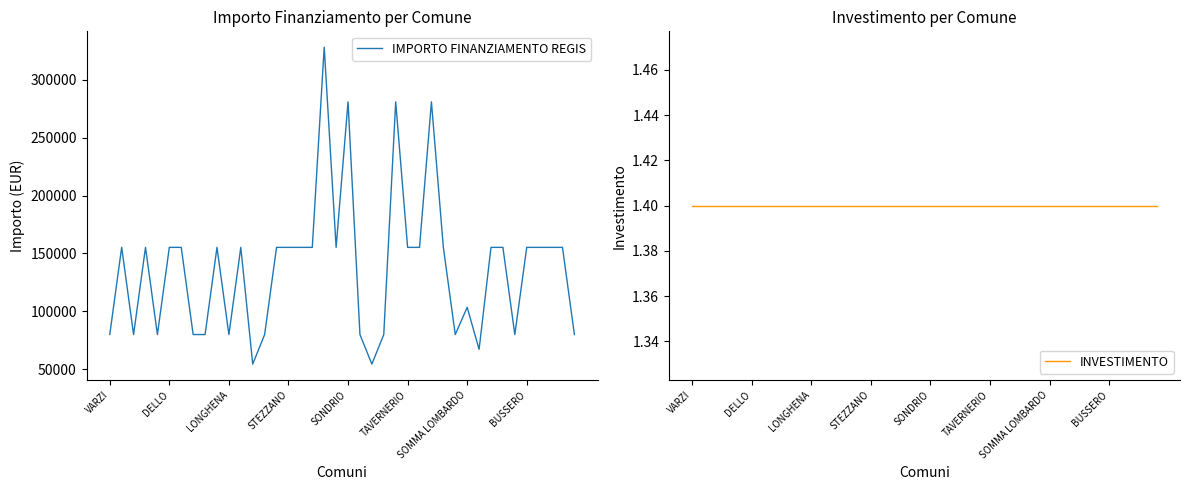

What is the sum of all IMPORTO FINANZIAMENTO REGIS values?

5514135